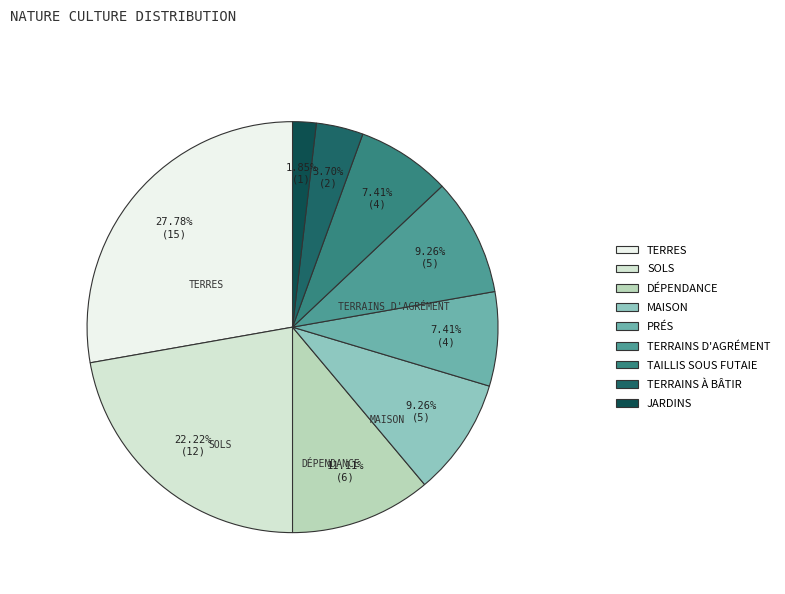

How many segments does this pie chart have?

9